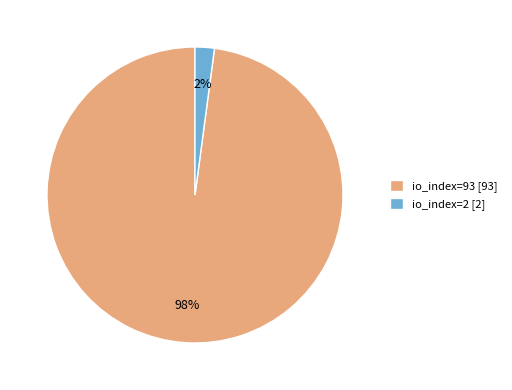

Do io_index=93 [93] and io_index=2 [2] together represent more than half of the pie?

Yes